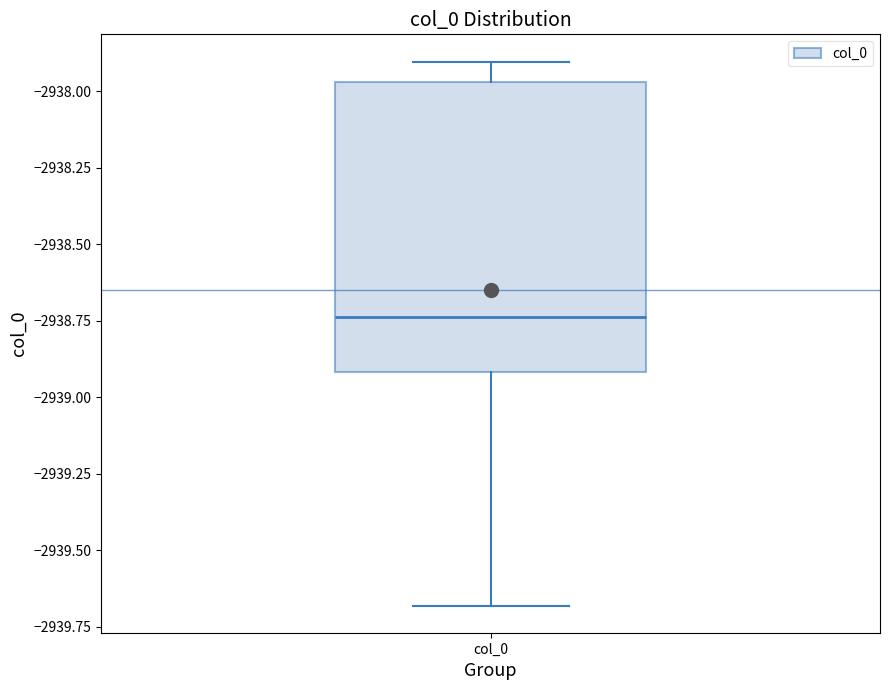

Transcribe this box plot: give where the median line is, the range the box spans, and where the two whiskers end, as read against the y-axis. The values are not printed on the chart, so give them approximately, as read against the axis.

median -2938.75, box -2938.90 to -2937.95, whiskers -2939.70 to -2937.90